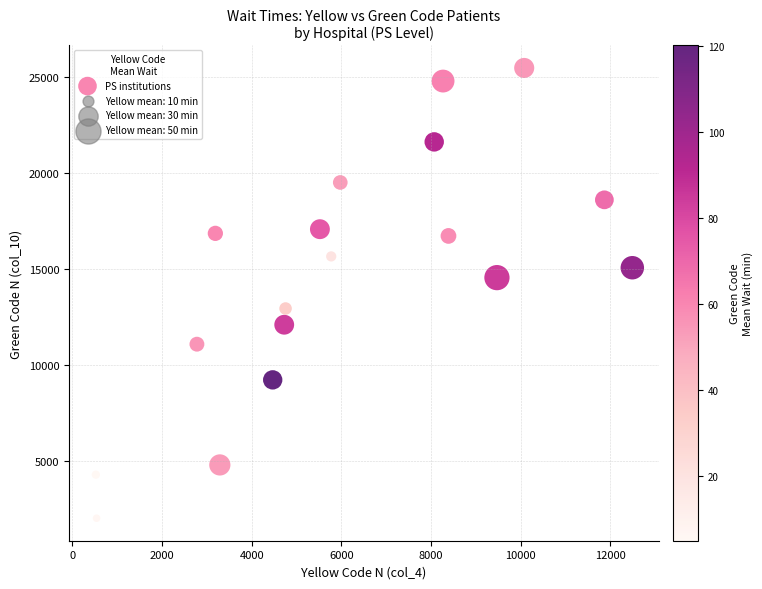

What is the range of Y values (max minus min)?

23486